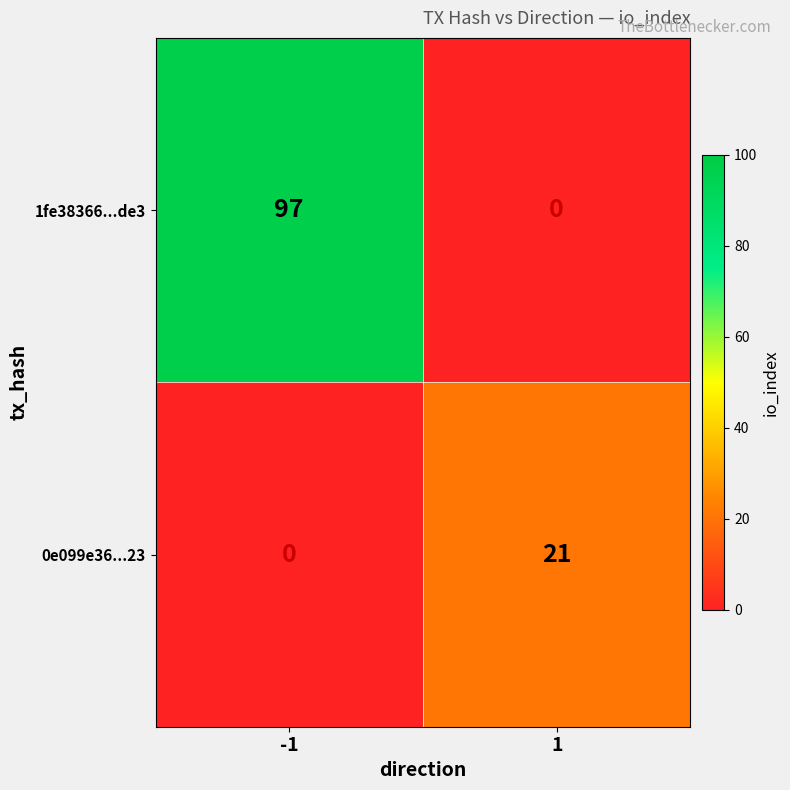

At how many categories does at least one series exceed 35?

1